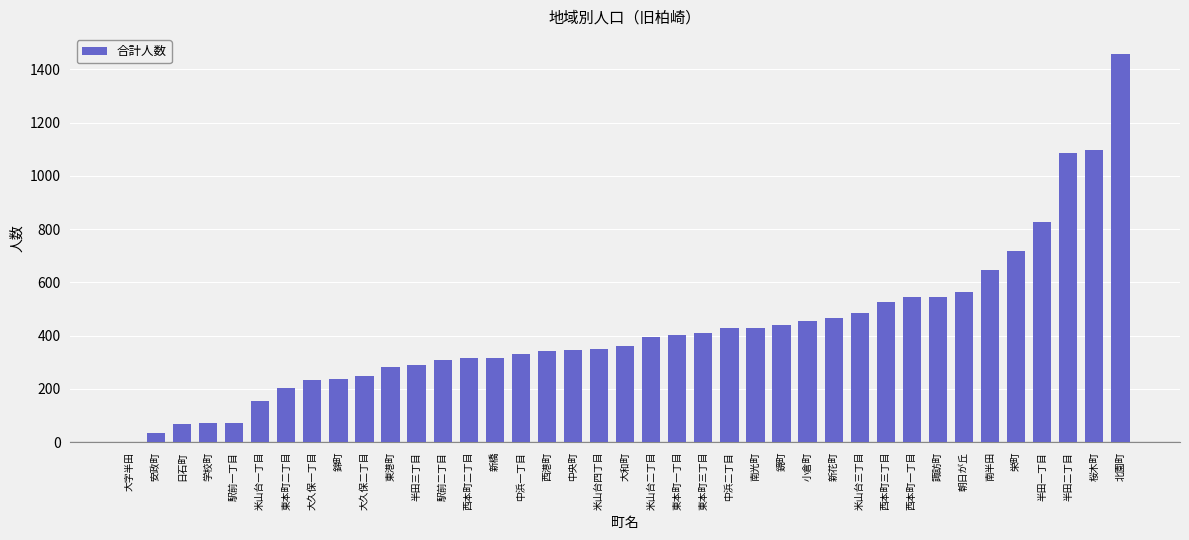

Between 東本町二丁目 and 朝日が丘, which is larger?

朝日が丘